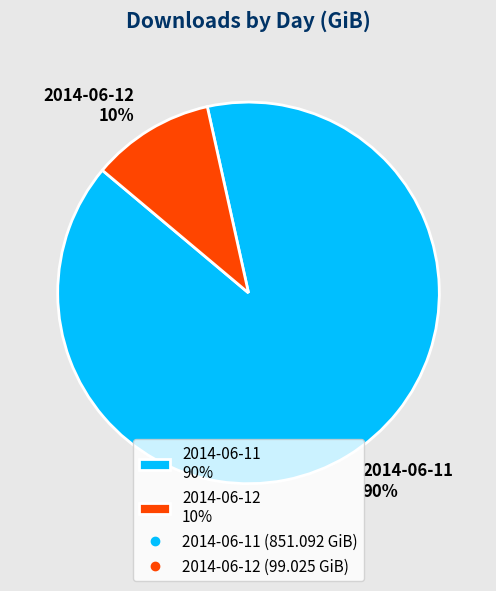

Between 2014-06-12 10% and 2014-06-11 90%, which is larger?

2014-06-11 90%